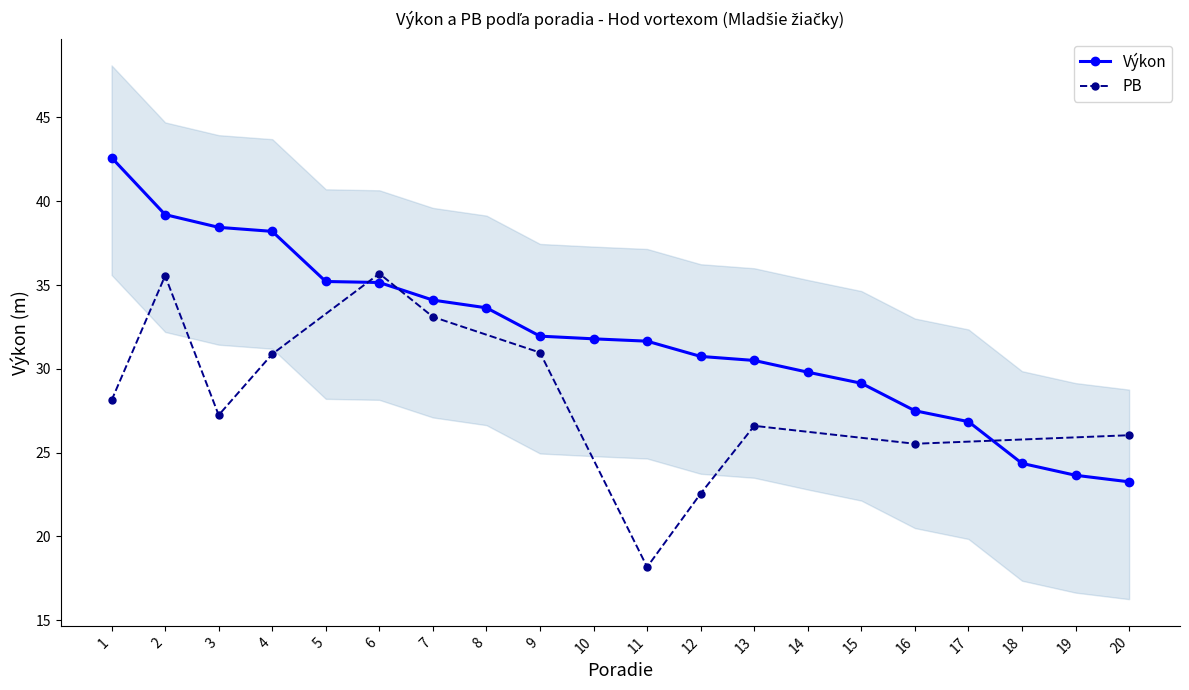

Reading right to left, extract all data points from this chart.

20=23.3	19=23.6	18=24.4	17=26.9	16=27.5	15=29.1	14=29.8	13=30.5	12=30.7	11=31.6	10=31.8	9=31.9	8=33.6	7=34.1	6=35.1	5=35.2	4=38.2	3=38.4	2=39.2	1=42.6